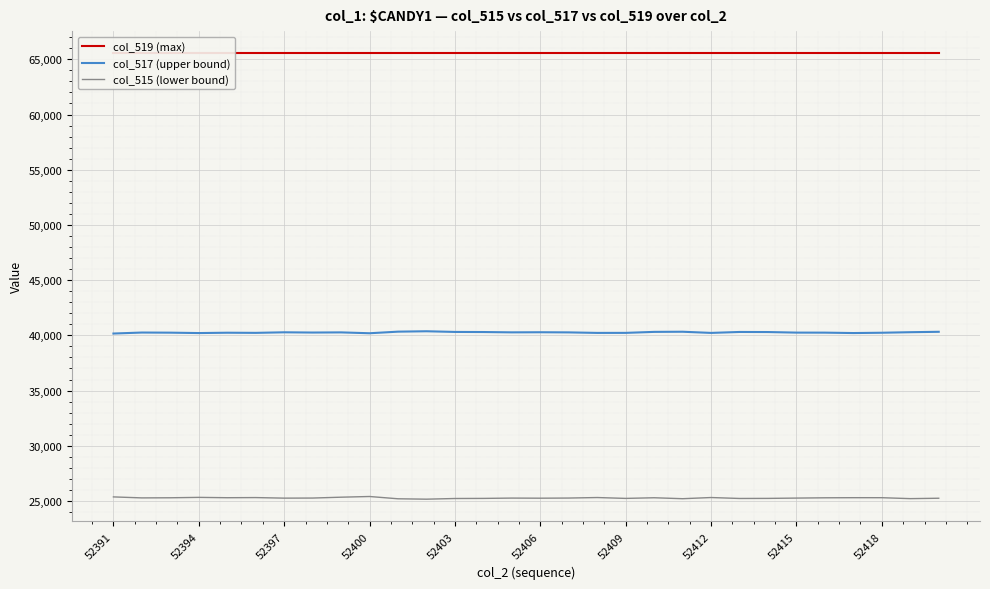

Where is col_519 (max) nearest to the value 65535?

52391